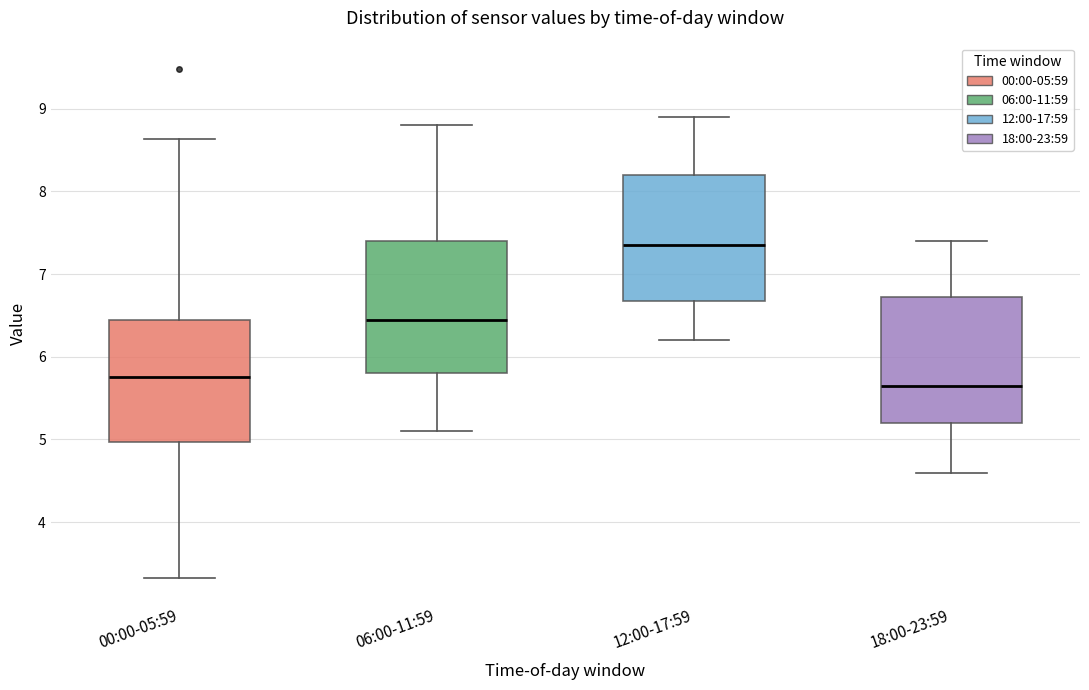

Reading left to right, read every box against the y-axis: the position of its median line, the range the box covers, and the ends of its whiskers. The values are not printed on the chart, so give them approximately, as read against the axis.

00:00-05:59: median 5.8, box 5.0 to 6.4, whiskers 3.3 to 8.6
06:00-11:59: median 6.5, box 5.8 to 7.4, whiskers 5.1 to 8.8
12:00-17:59: median 7.4, box 6.7 to 8.2, whiskers 6.2 to 8.9
18:00-23:59: median 5.7, box 5.2 to 6.7, whiskers 4.6 to 7.4